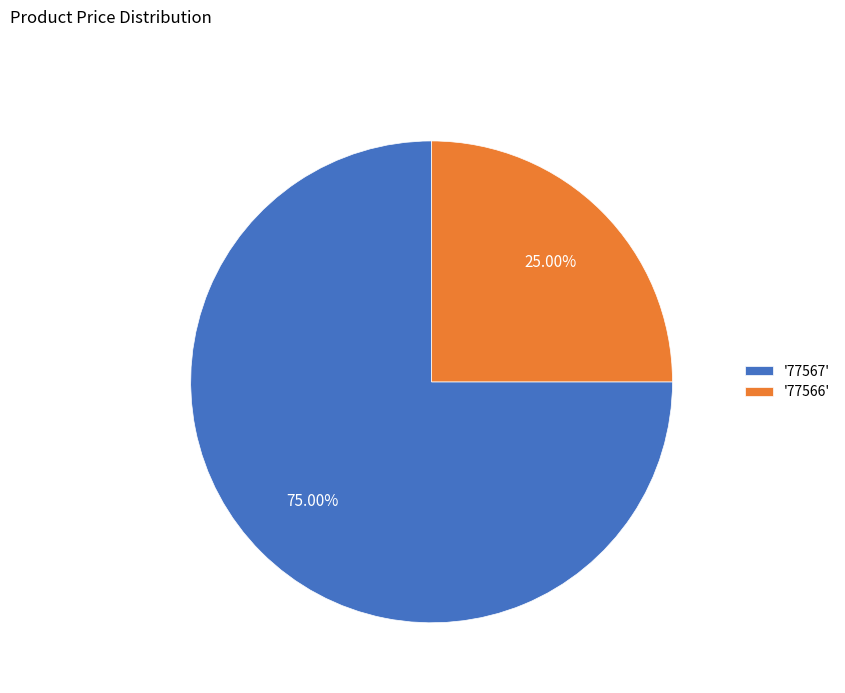

Approximately how many times larger is the value at '77566' compared to '77567'?

0.3